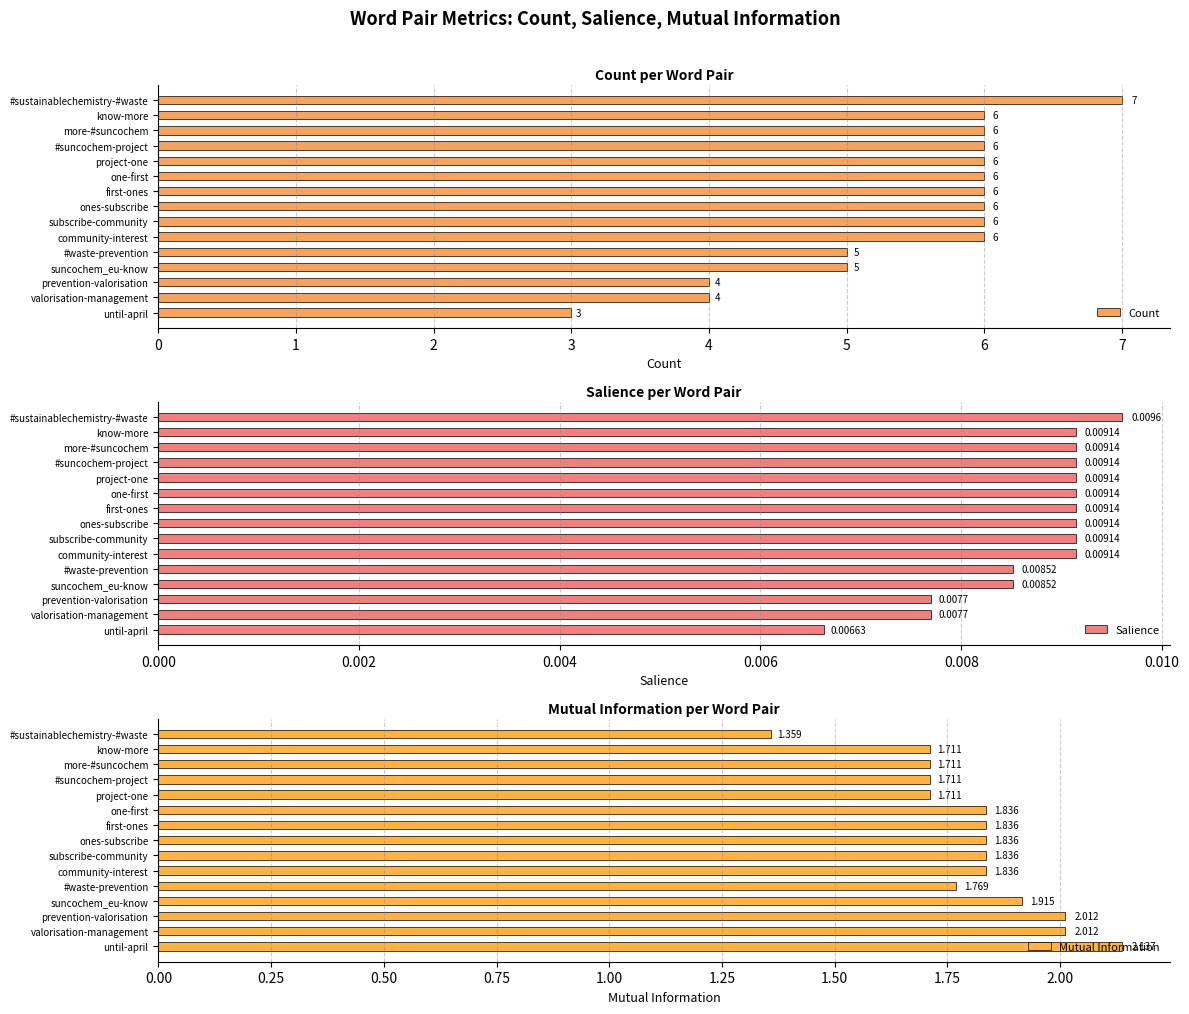

Rank the series by their maximum value, from lowest to highest.

Salience, Mutual Information, Count